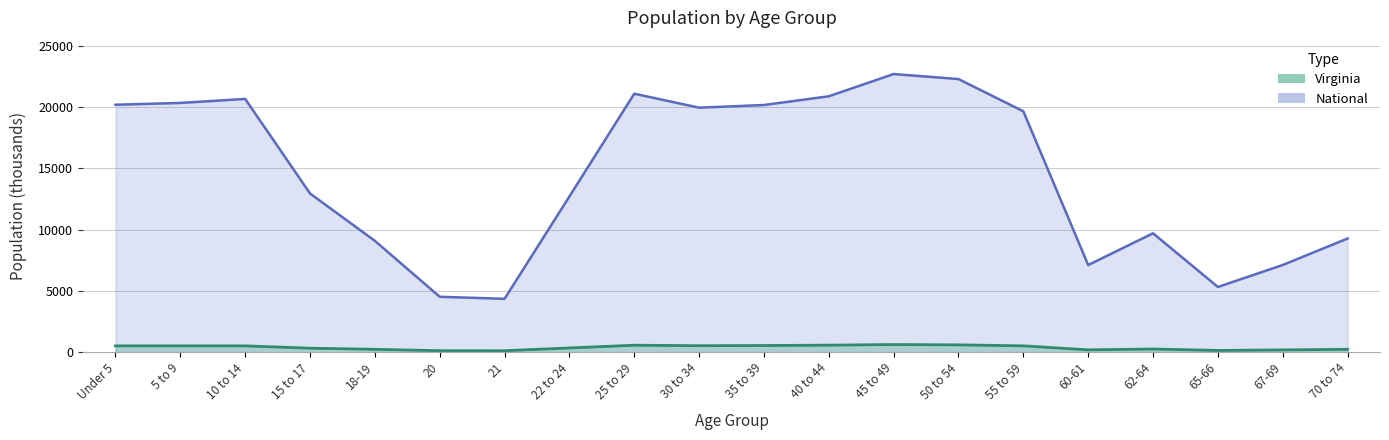

Does the chart have visible grid lines?

Yes